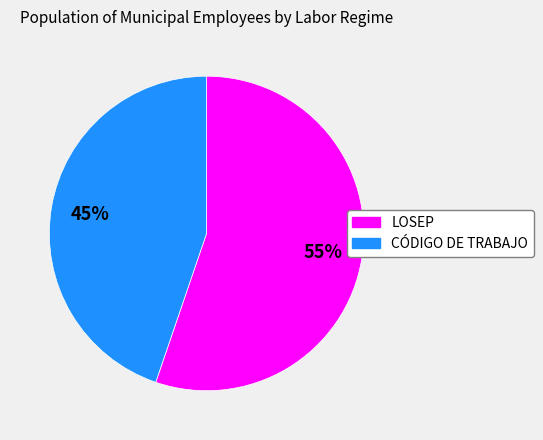

Count the number of slices in the pie.

2